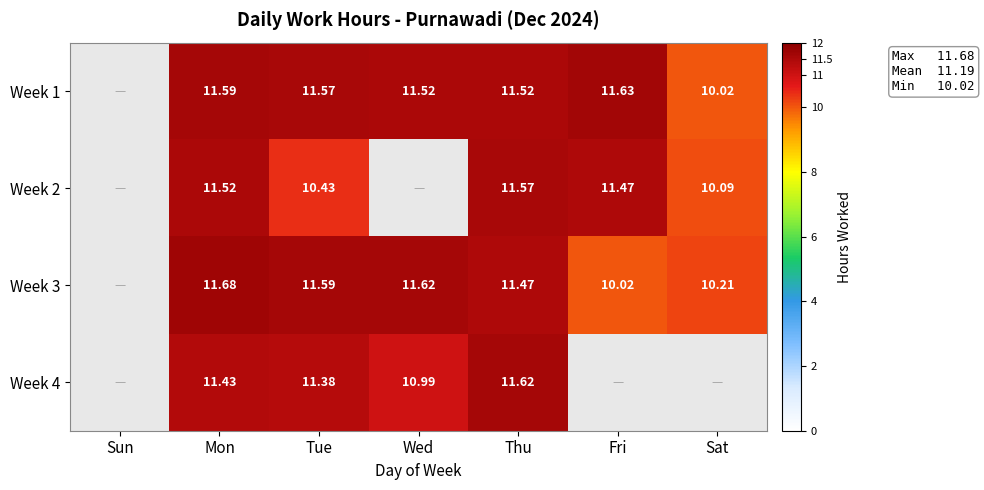

What is the highest value of the Week 1 series?

11.6